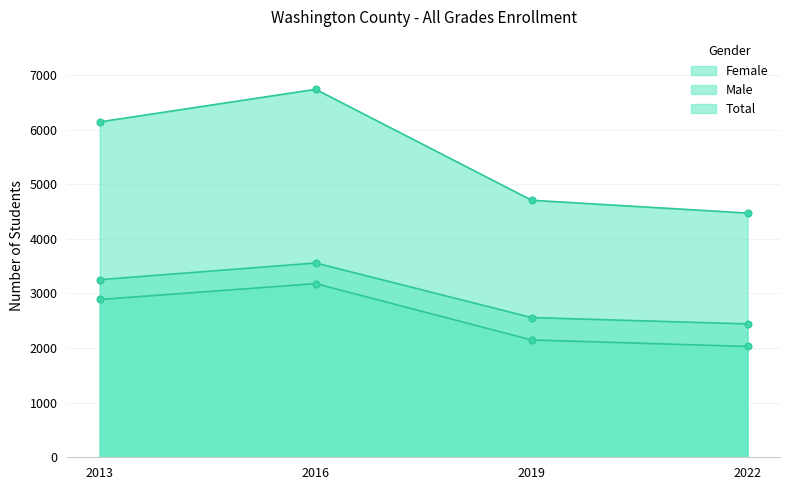

Between 2013 and 2022, which is larger?

2013